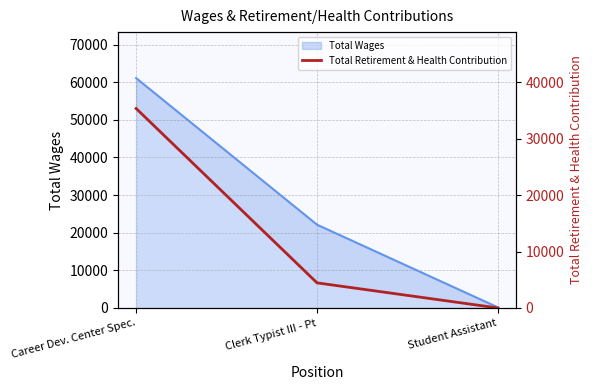

The value at Clerk Typist III - Pt is 4449. True or false?

True